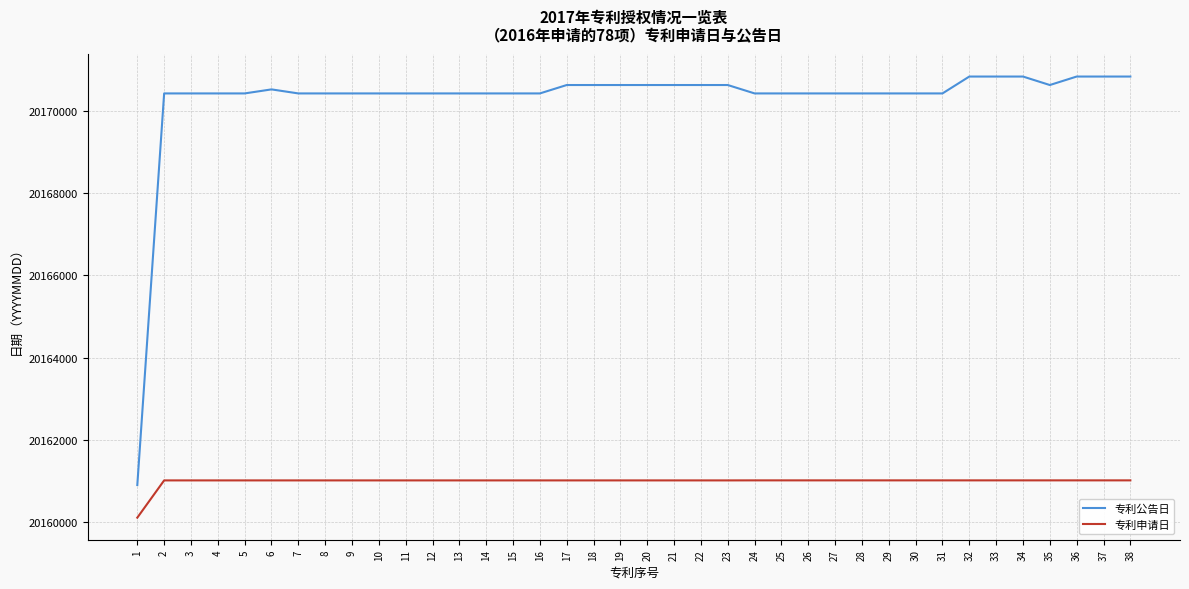

What is the average value of the 专利公告日 series?

20170279